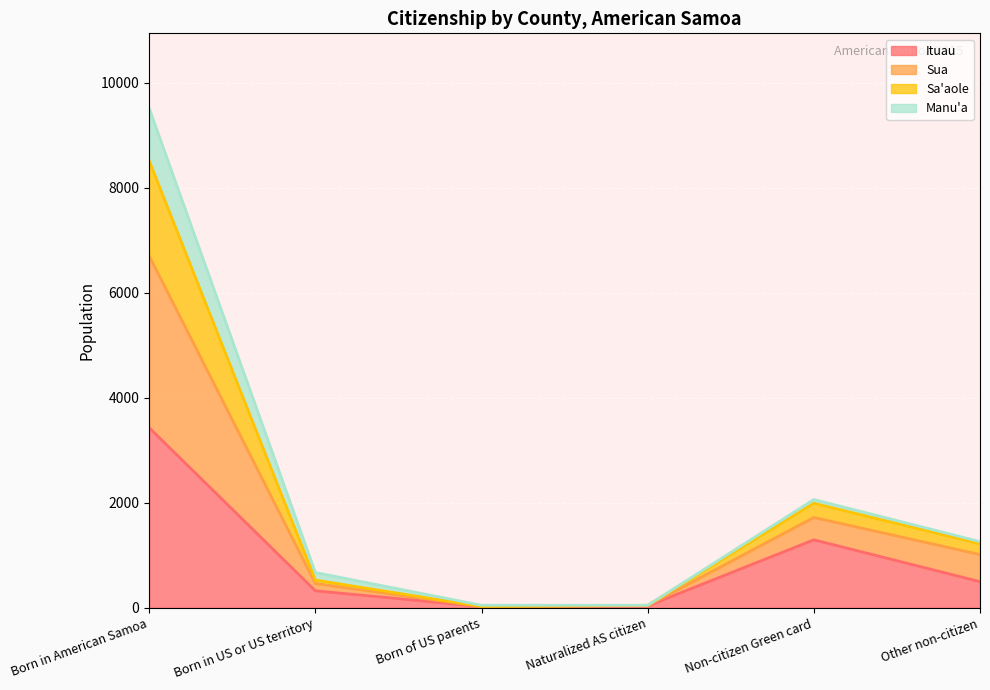

Which series changed the most between Born in American Samoa and Non-citizen Green card?

Sua